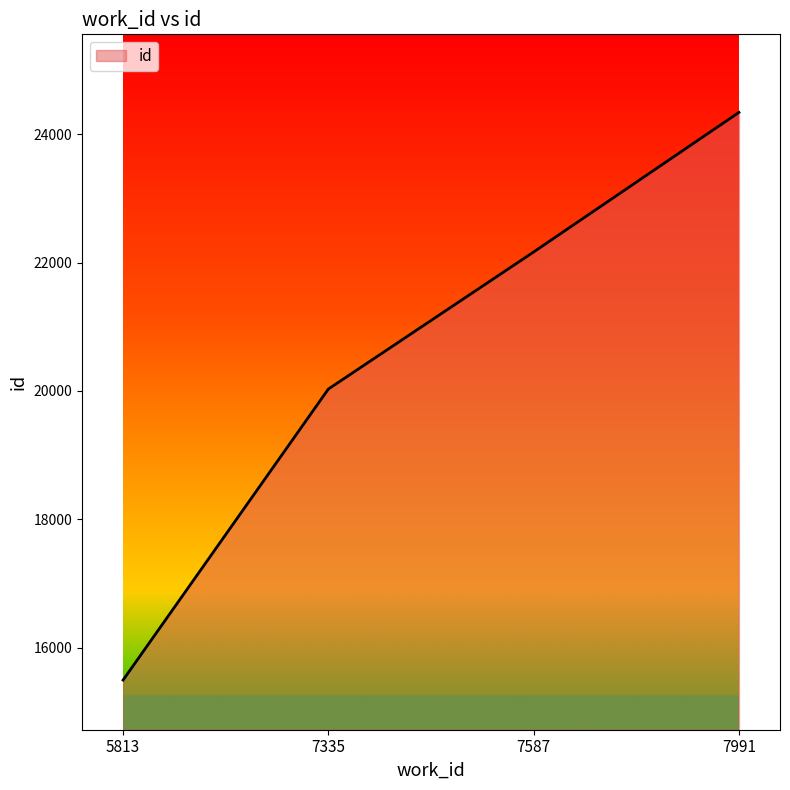

What is the difference between the maximum and minimum values?

8850